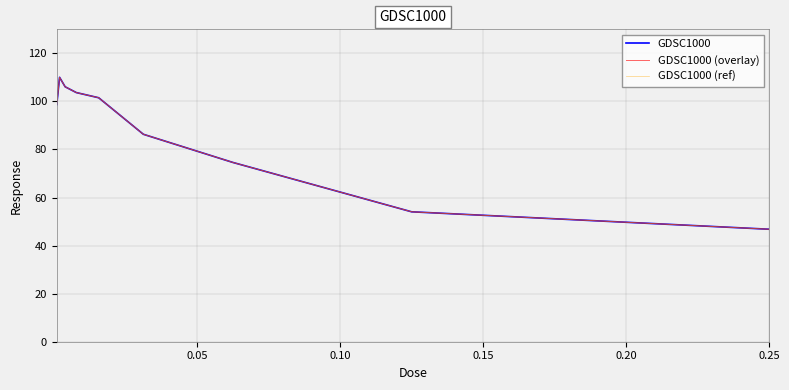

True or false: GDSC1000 (overlay) has more than 0 interior local peaks.

True